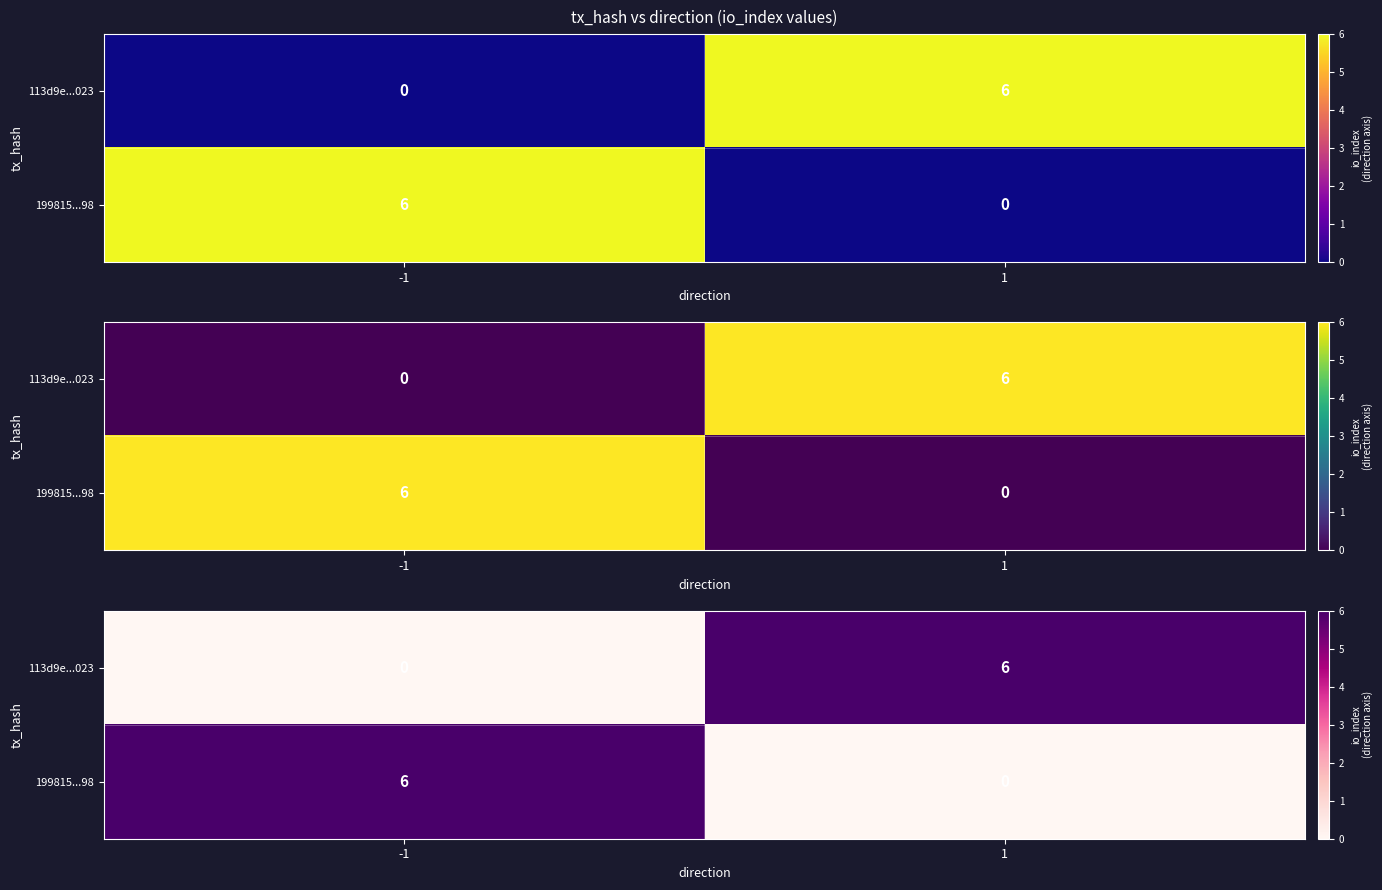

At how many categories does at least one series exceed 3?

2